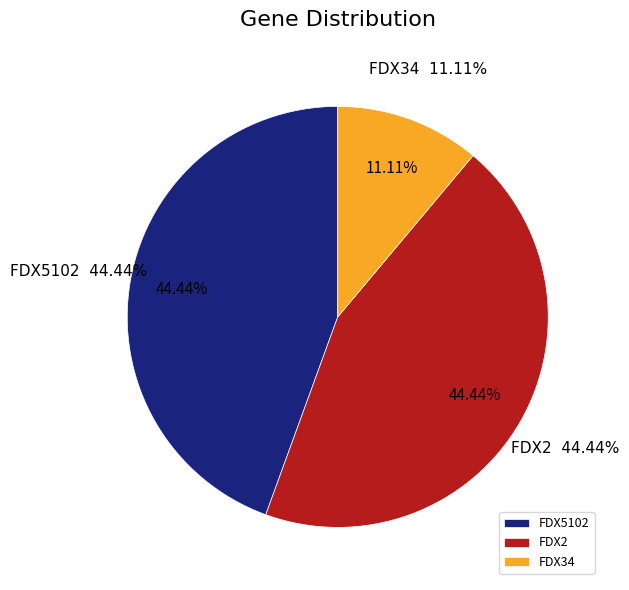

Is it true that FDX34 is 4% of the pie?

False